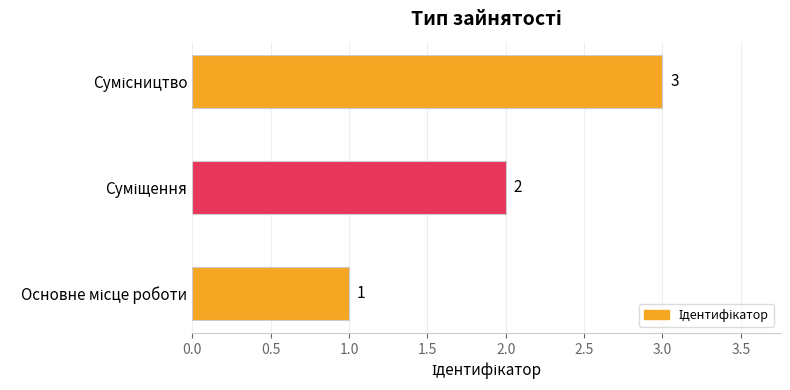

Count the number of categories in the chart.

3